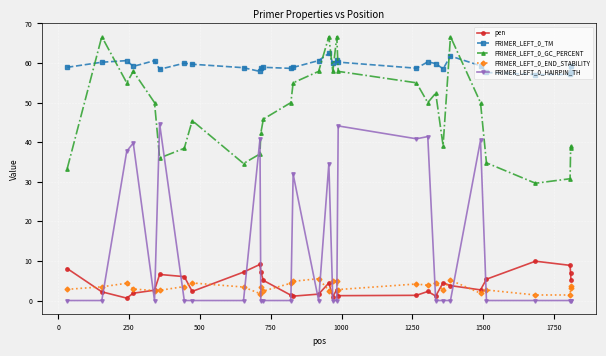

Rank the series by their maximum value, from highest to lowest.

PRIMER_LEFT_0_GC_PERCENT, PRIMER_LEFT_0_TM, PRIMER_LEFT_0_HAIRPIN_TH, pen, PRIMER_LEFT_0_END_STABILITY